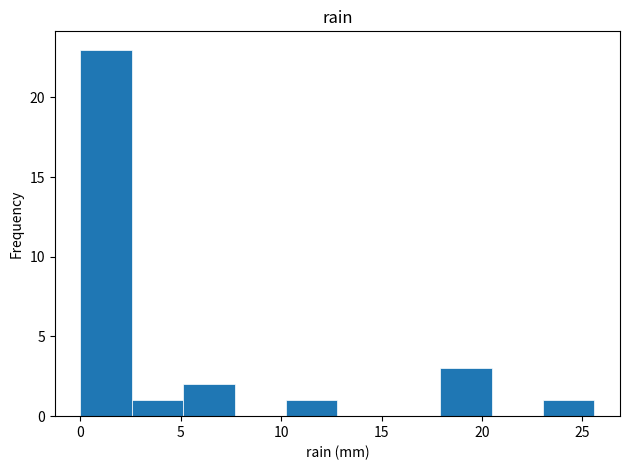

What is the height of the bar covering 2.5 to 5.0 on the x-axis? Neither the bar edges nor the heights are printed on the chart, so give them approximately, as read against the axes.

1